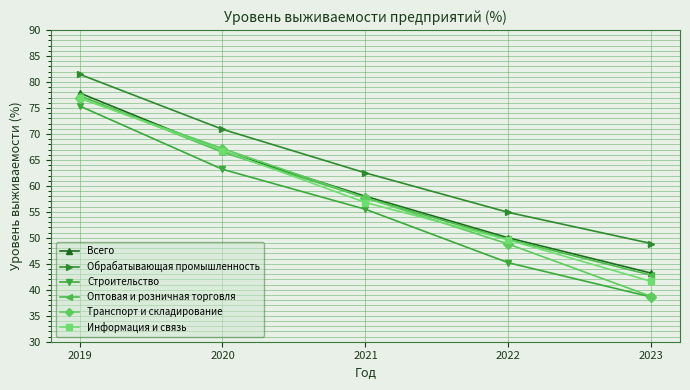

Which series changed the most between 2020 and 2022?

Транспорт и складирование